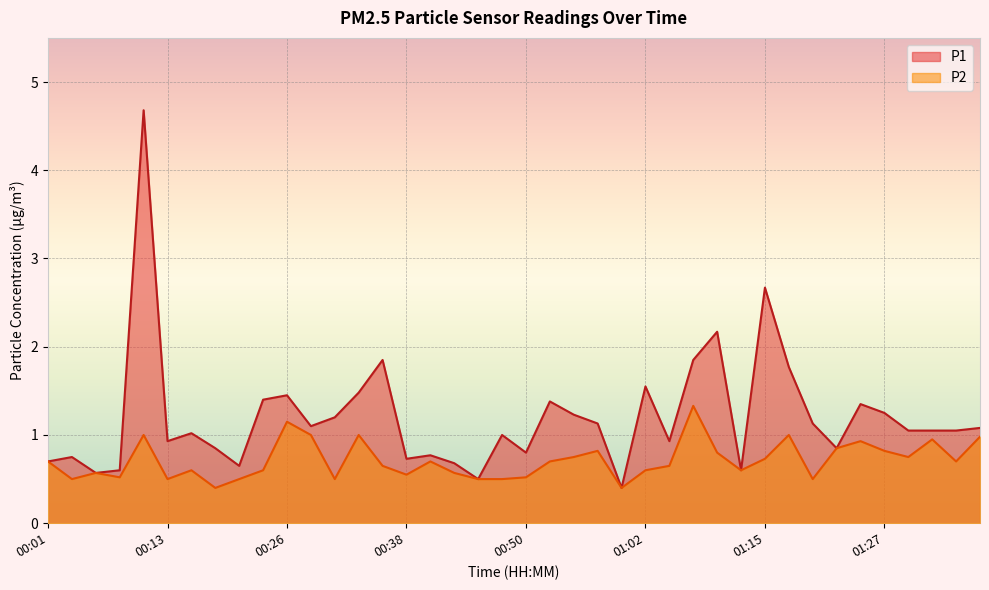

True or false: P1 has a value of 0.7 at 00:38.

True